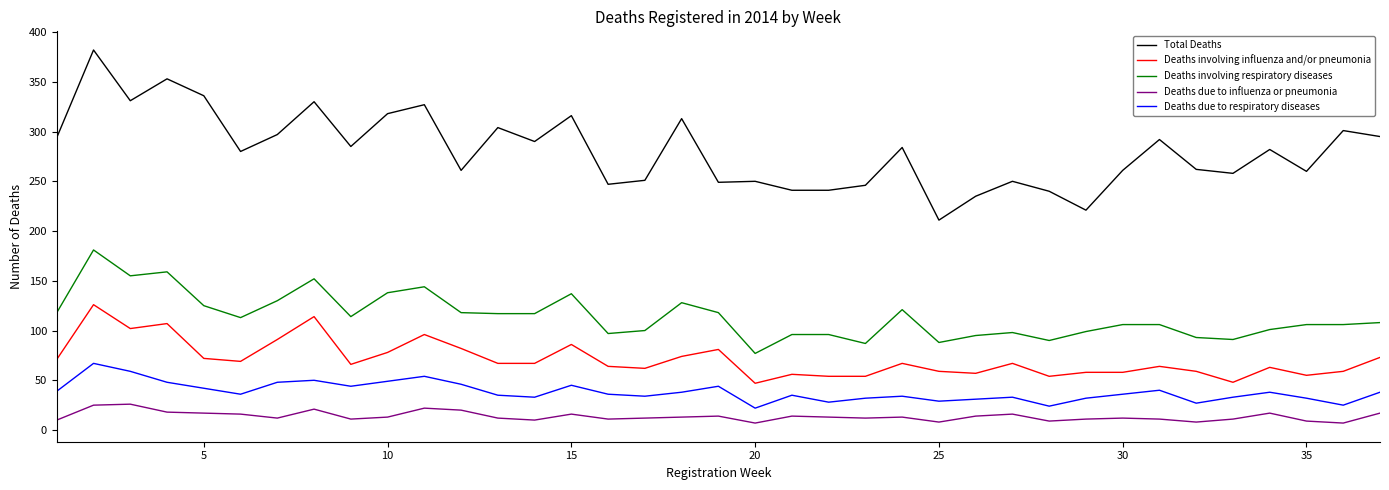

What is the greatest value displayed?

382